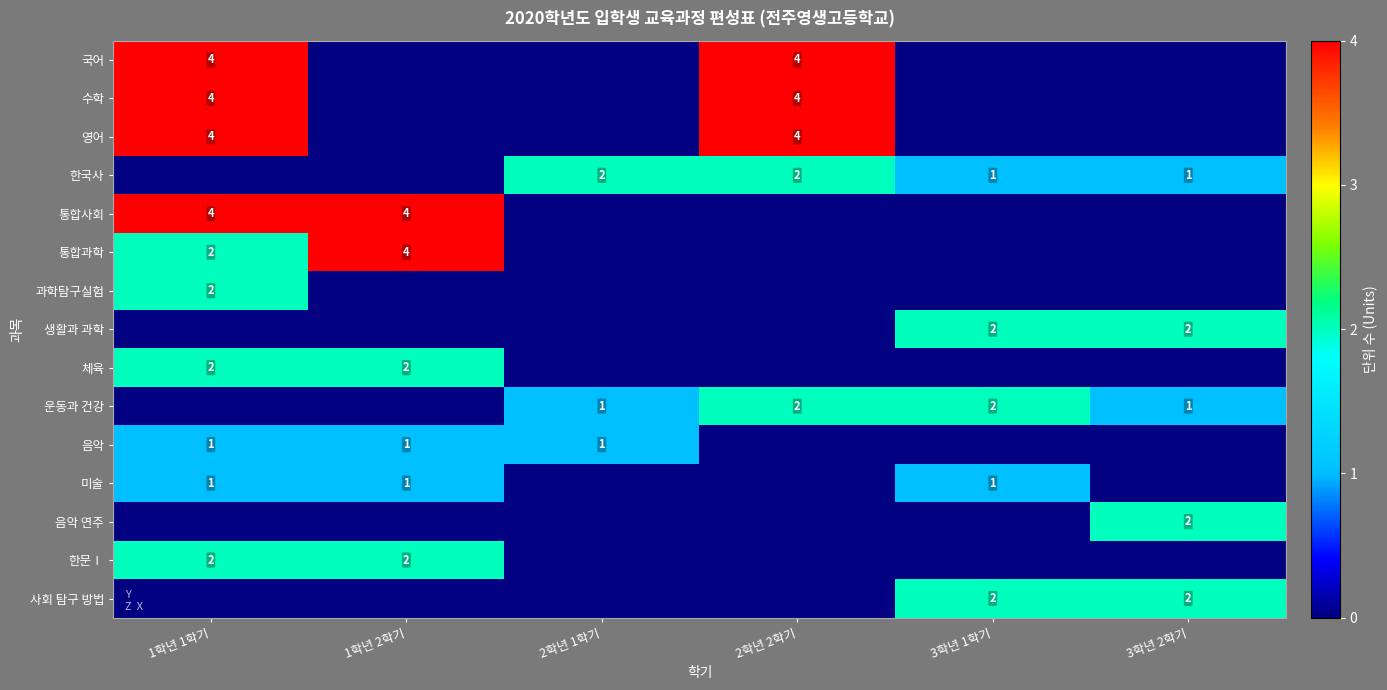

How many values in the 미술 series are below 1?

3